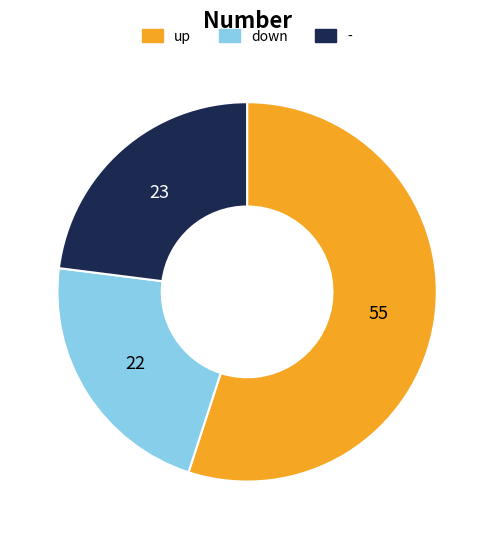

How many segments does this pie chart have?

3